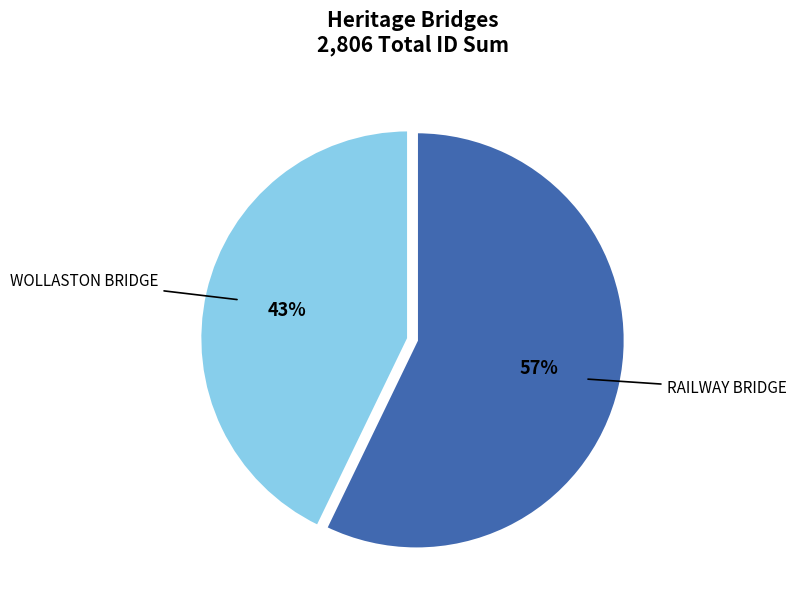

The RAILWAY BRIDGE slice represents 57% of the pie. True or false?

True